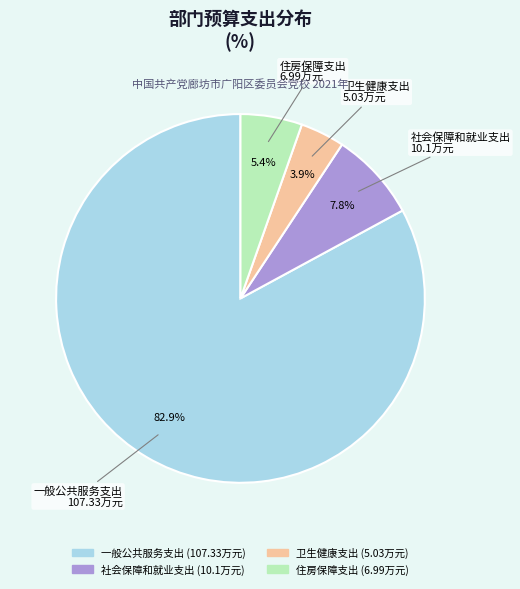

What percentage is the 住房保障支出 slice, to the nearest percent?

5%